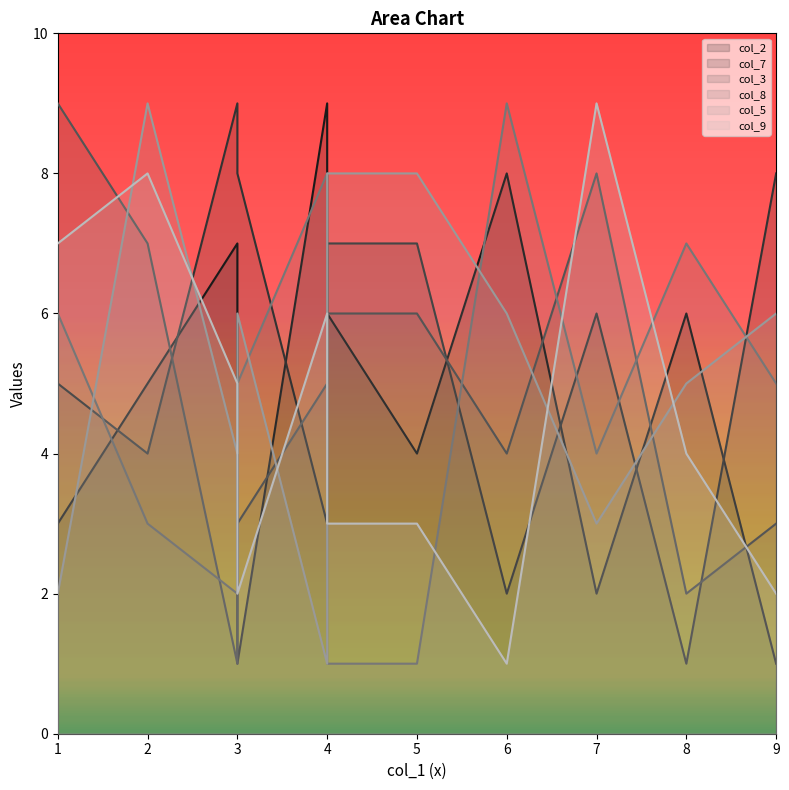

What is the average value of the col_7 series?

5